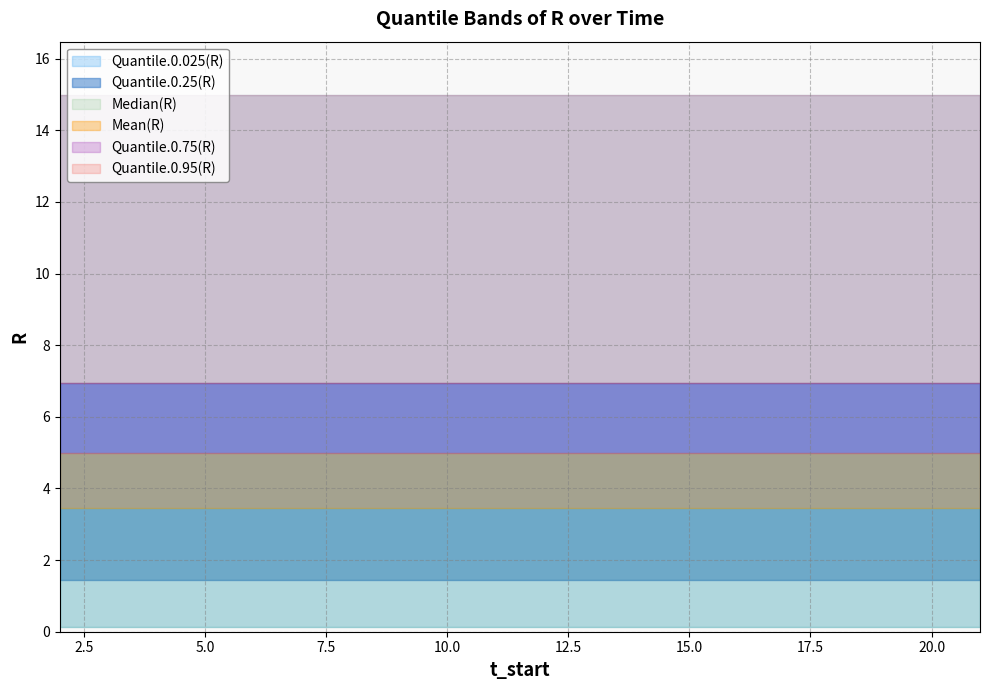

True or false: Quantile.0.25(R) has more than 1 points higher than both neighbors.

False